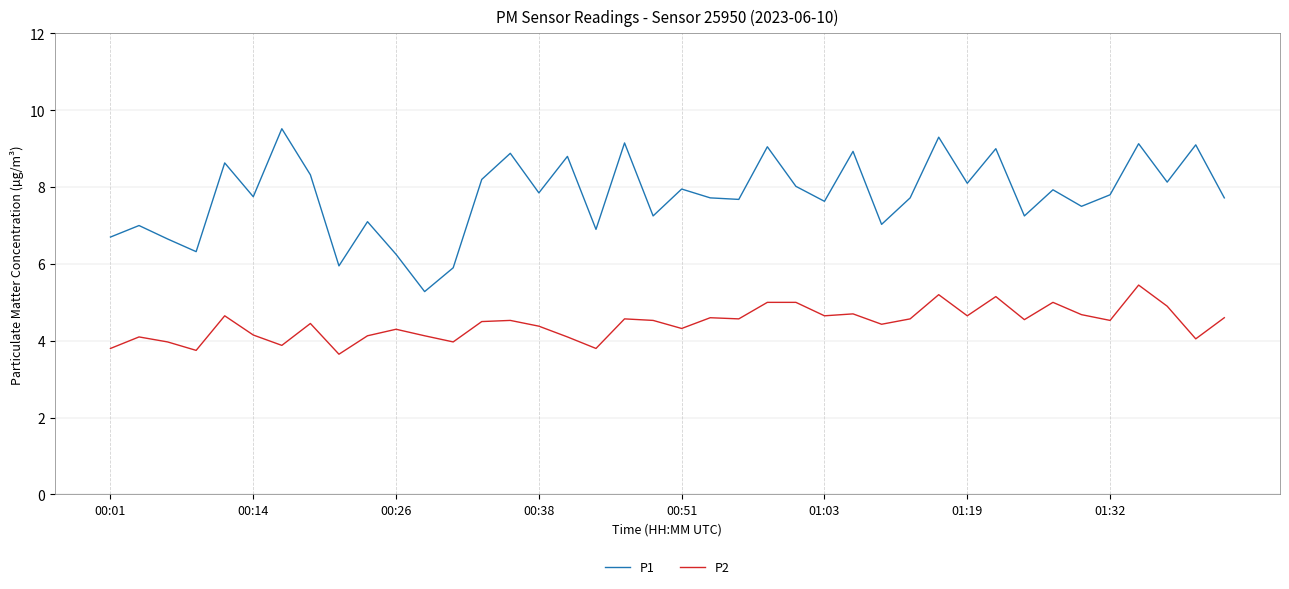

How many interior local peaks does the P1 series have?

15